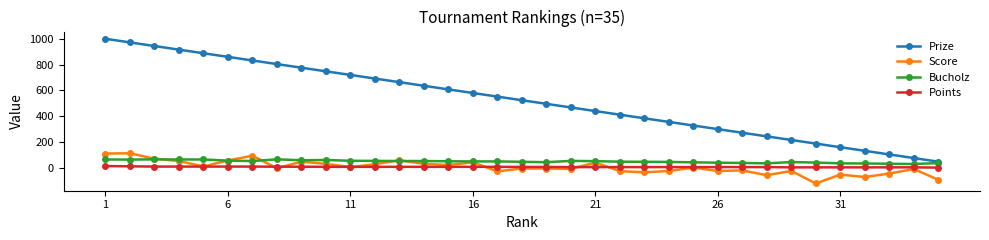

What is the value of the Bucholz point at the 2nd from the left?

64